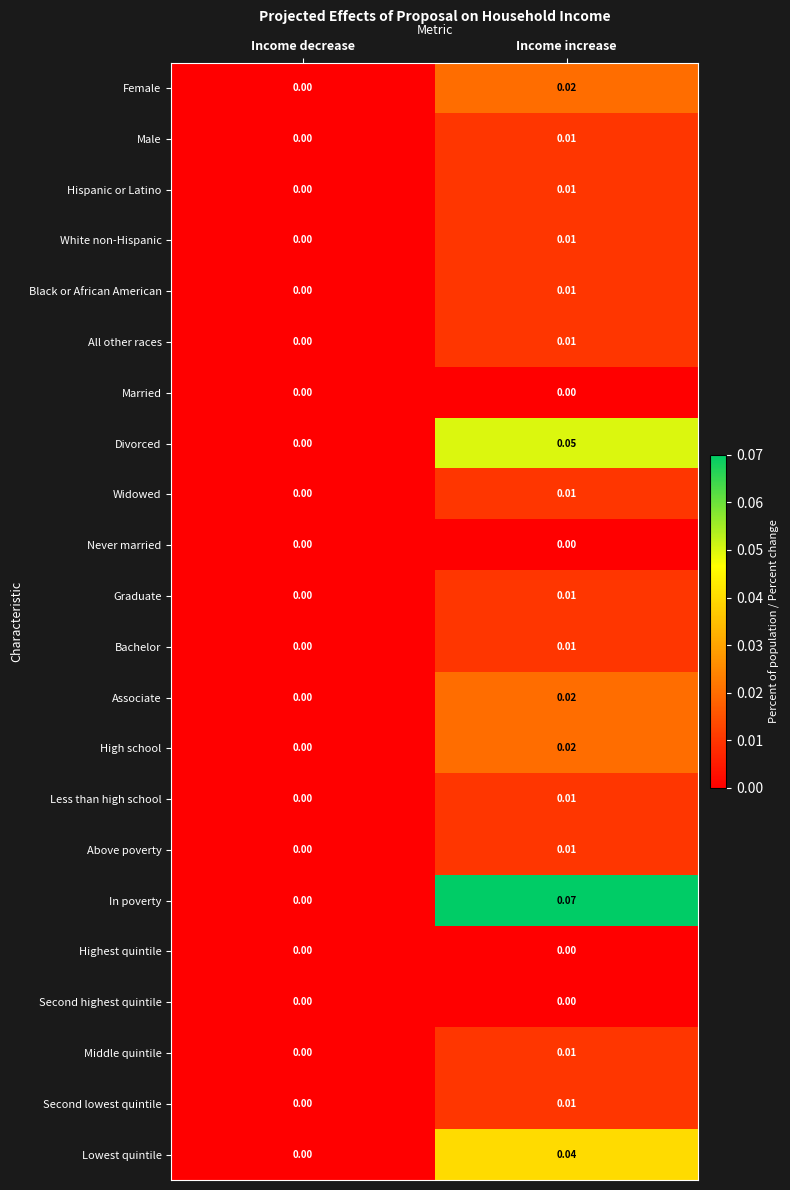

Which category has the highest value in the Second lowest quintile series?

Income increase